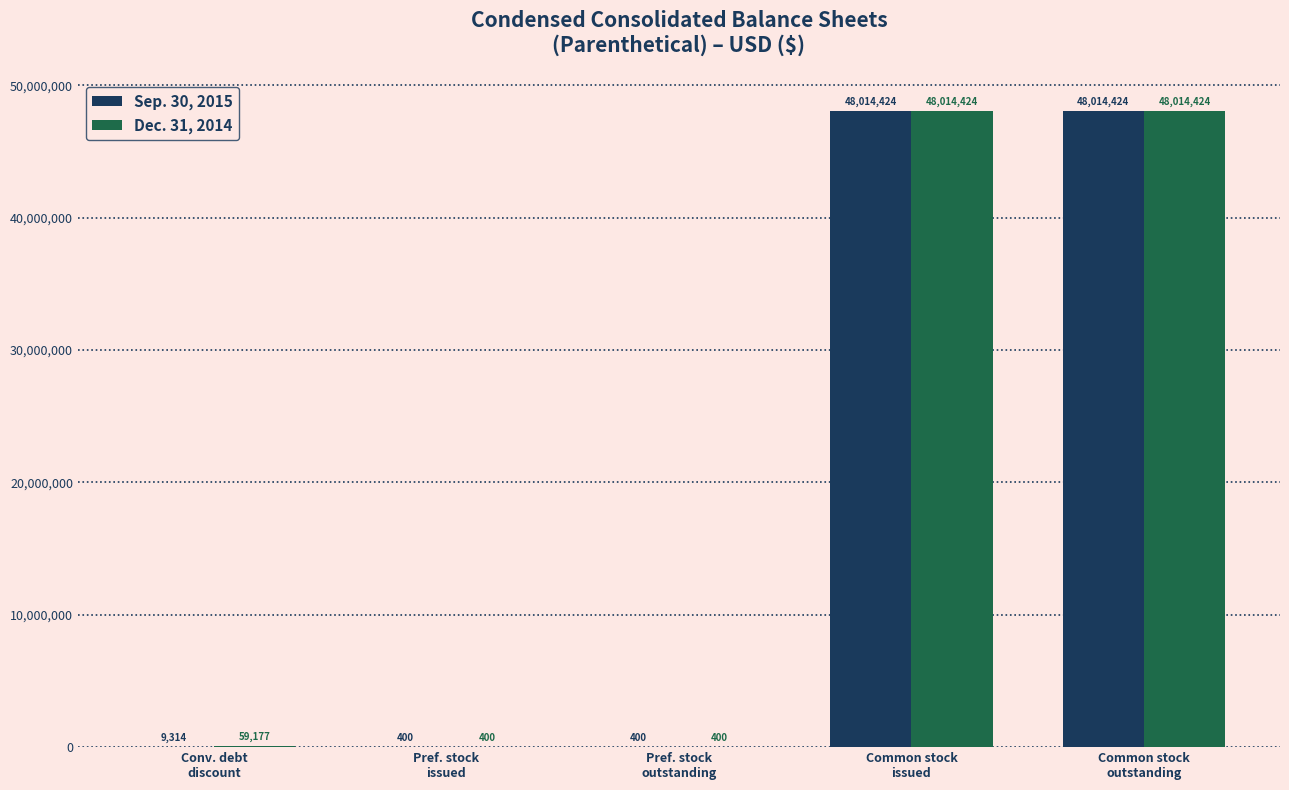

Reading right to left, list all the values displayed in this chart.

Sep. 30, 2015: 48014424	48014424	400	400	9314
Dec. 31, 2014: 48014424	48014424	400	400	59177